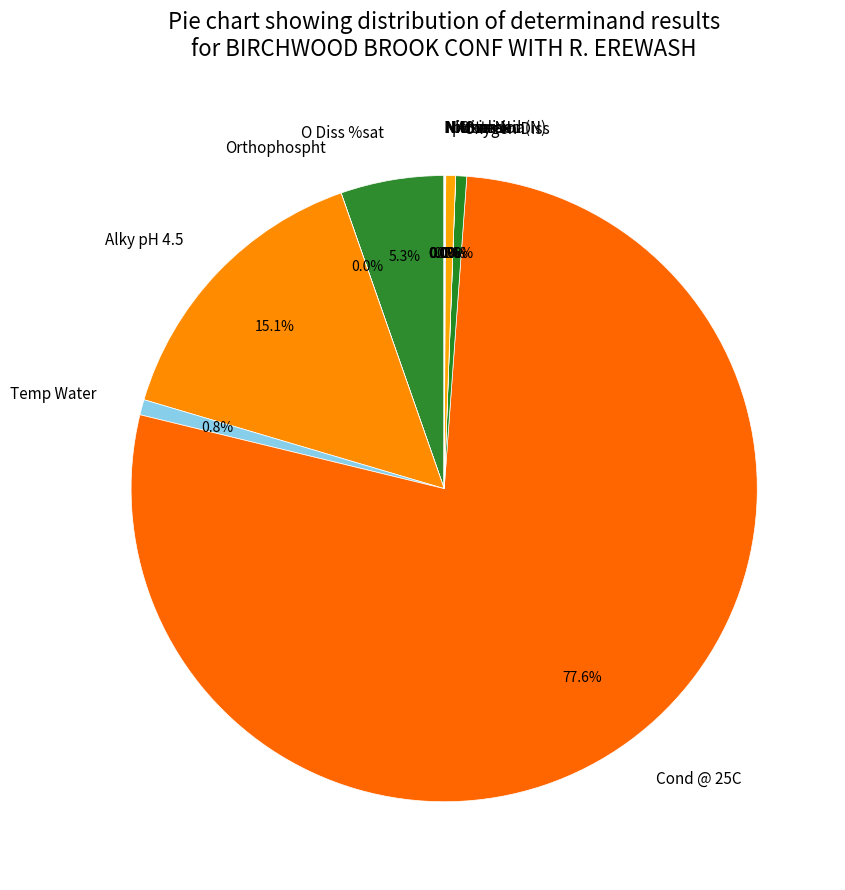

Is Cond @ 25C the majority of the pie?

Yes